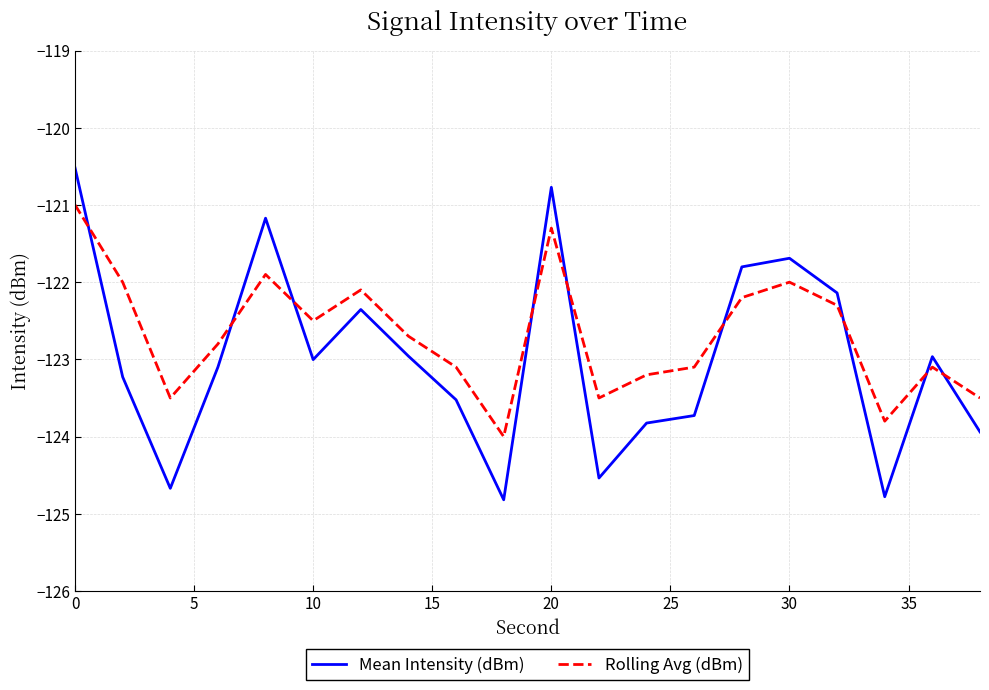

True or false: Mean Intensity (dBm) has more than 1 interior local peaks.

True